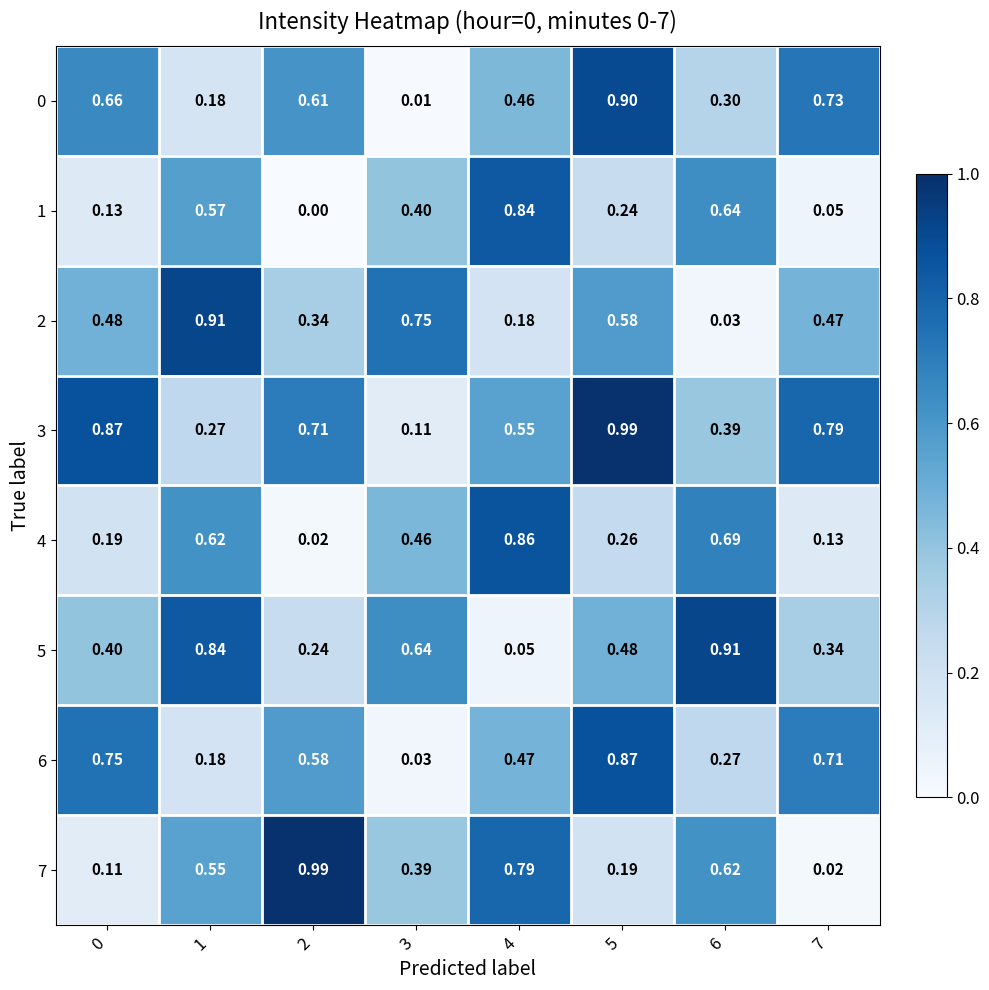

Is the value of 0 at 2 greater than the value of 1 at 4?

No